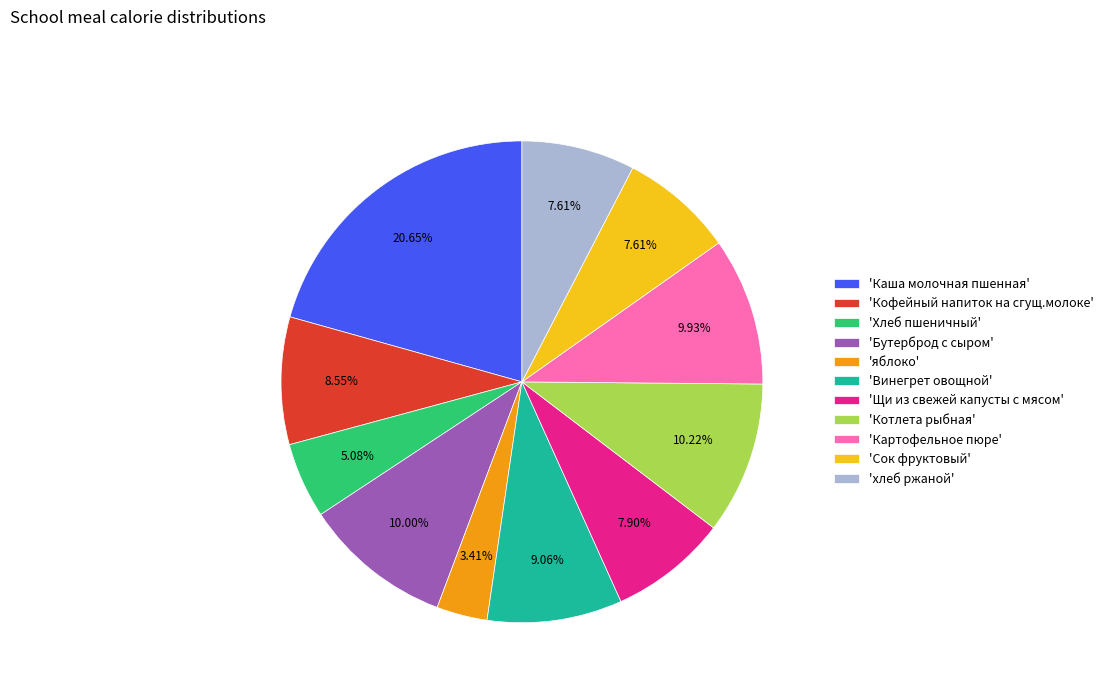

Combined, do 'Котлета рыбная' and 'хлеб ржаной' account for over 50%?

No